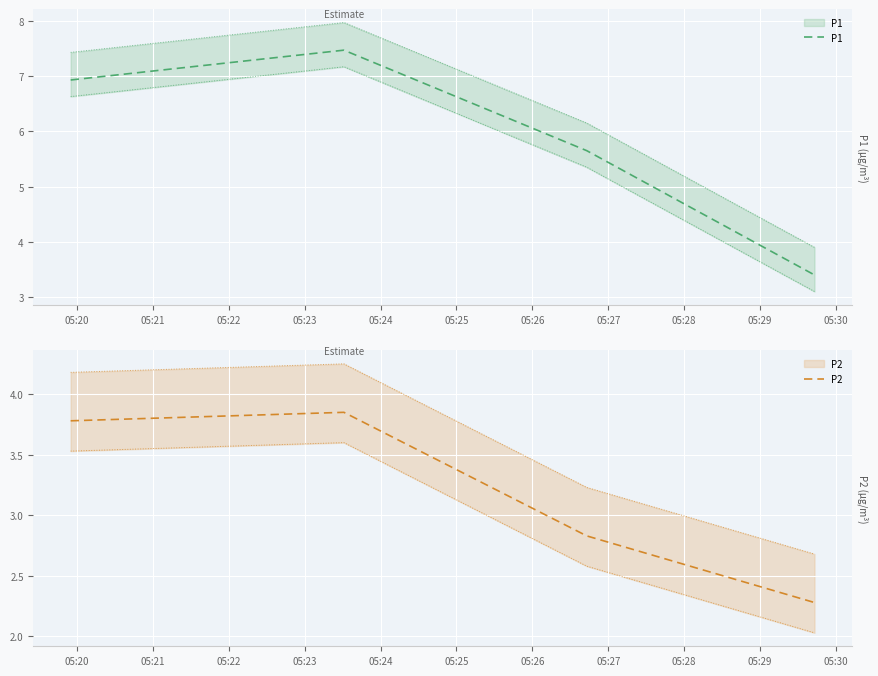

Reading left to right, what are all the values shown in this chart?

P1: 6.9	7.5	5.7	3.4
P2: 3.8	3.9	2.8	2.3